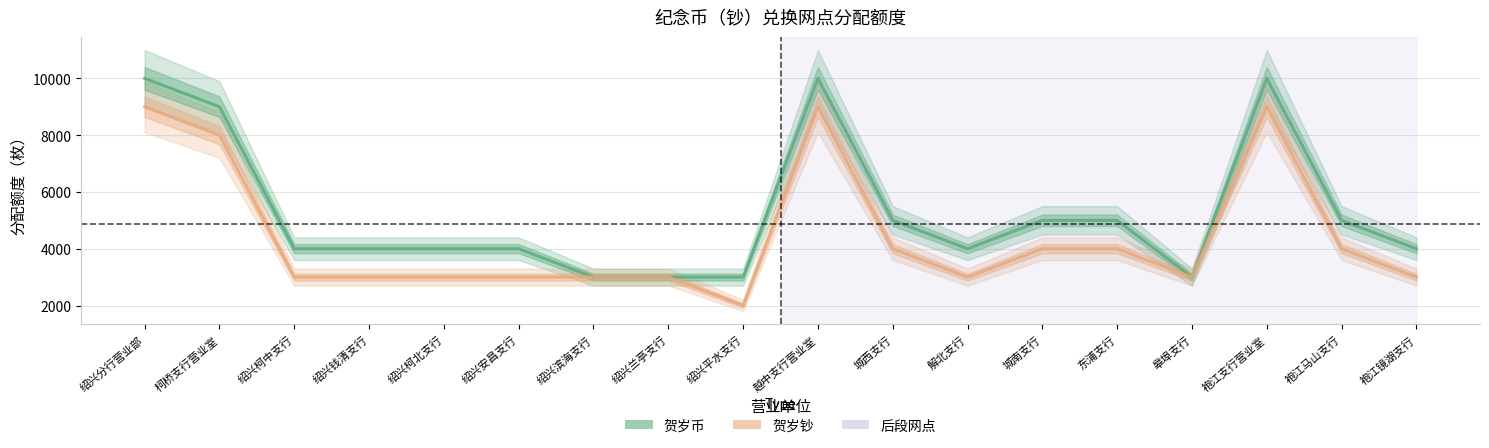

True or false: 贺岁币 and 贺岁钞 cross at least once.

False